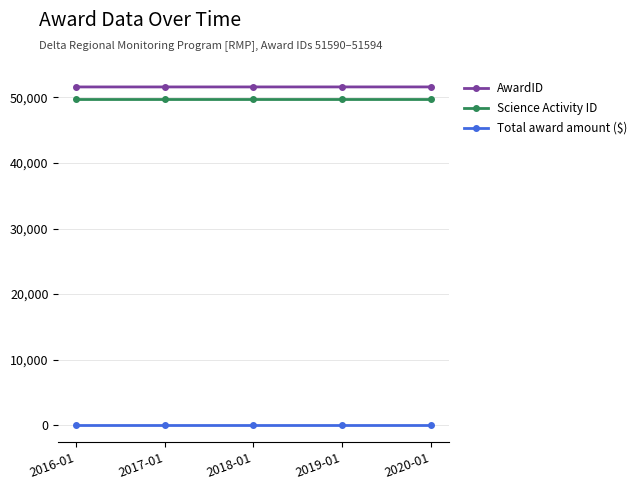

What is the label of the 4th point from the right?

2017-01